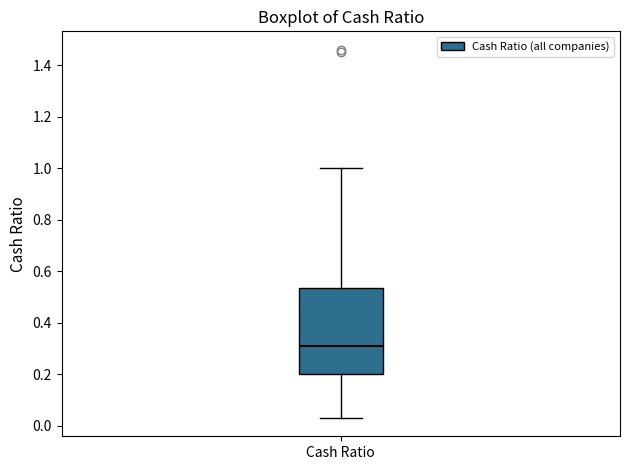

Read this box plot against the y-axis: the position of the median line, the range covered by the box, and the ends of both whiskers. The values are not printed on the chart, so give them approximately, as read against the axis.

median 0.32, box 0.20 to 0.54, whiskers 0.04 to 1.00